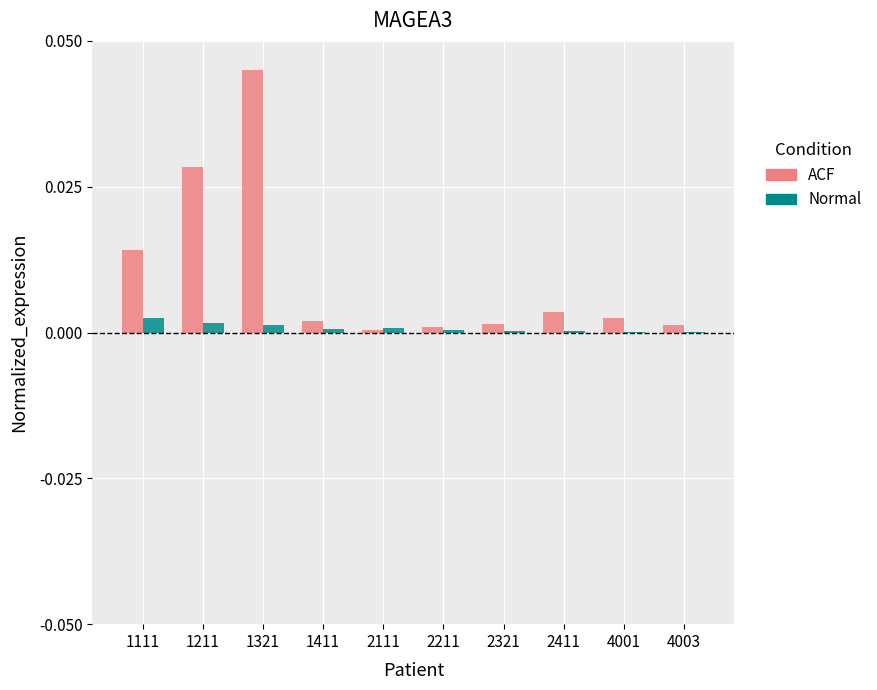

Are the bars horizontal?

No